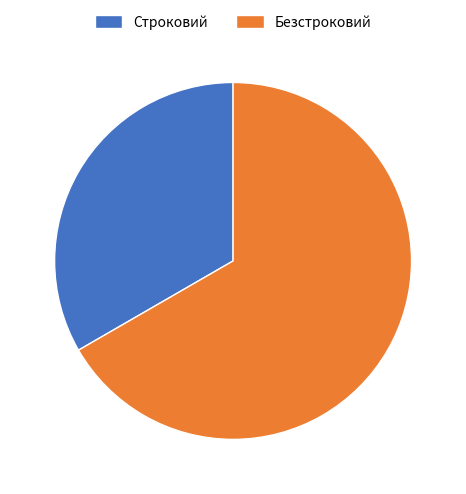

What is the majority slice?

Безстроковий